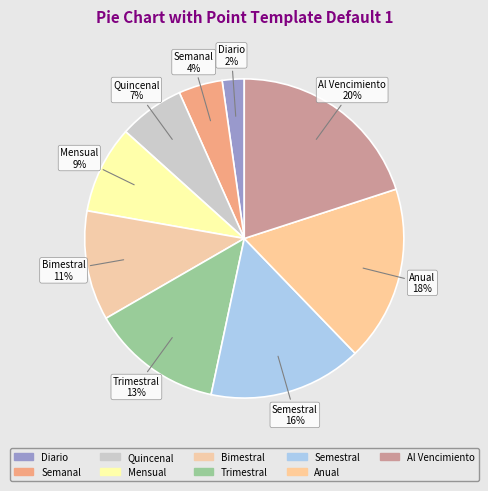

How many segments does this pie chart have?

9